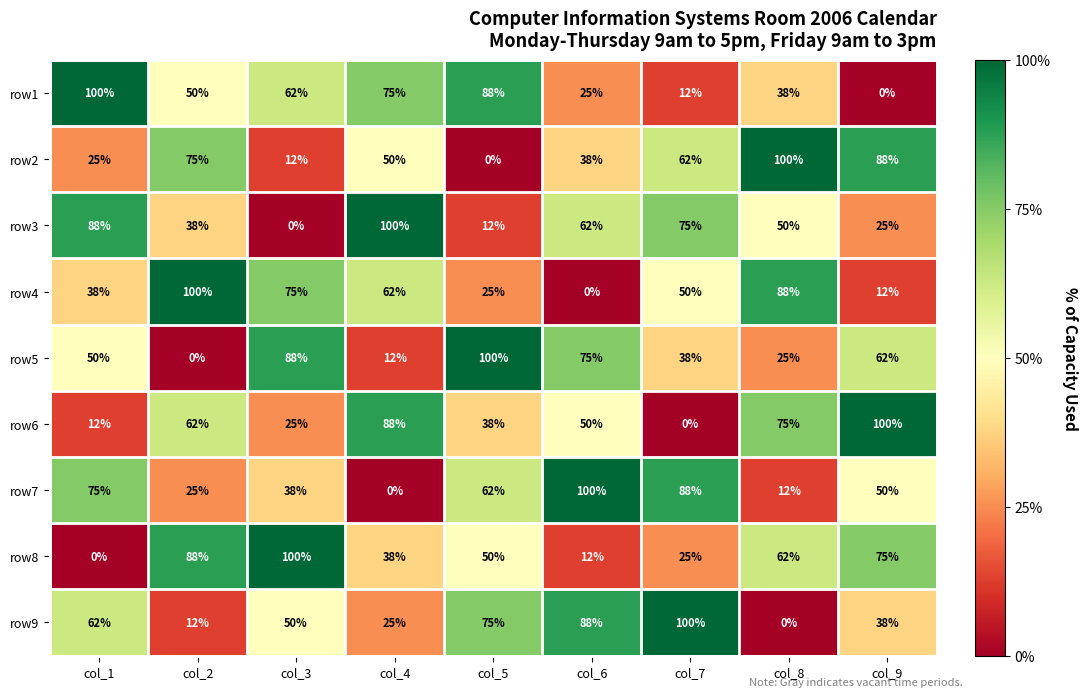

What is the total value across all series at col_7?

450